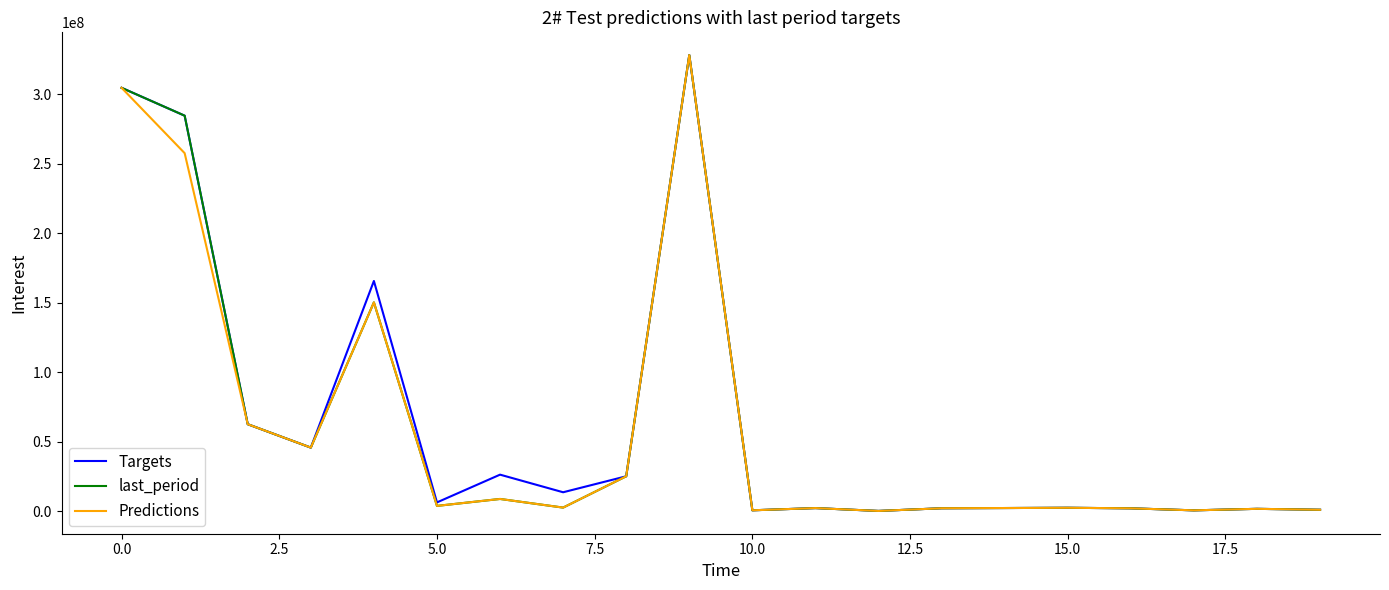

At how many categories does at least one series exceed 232069060?

3